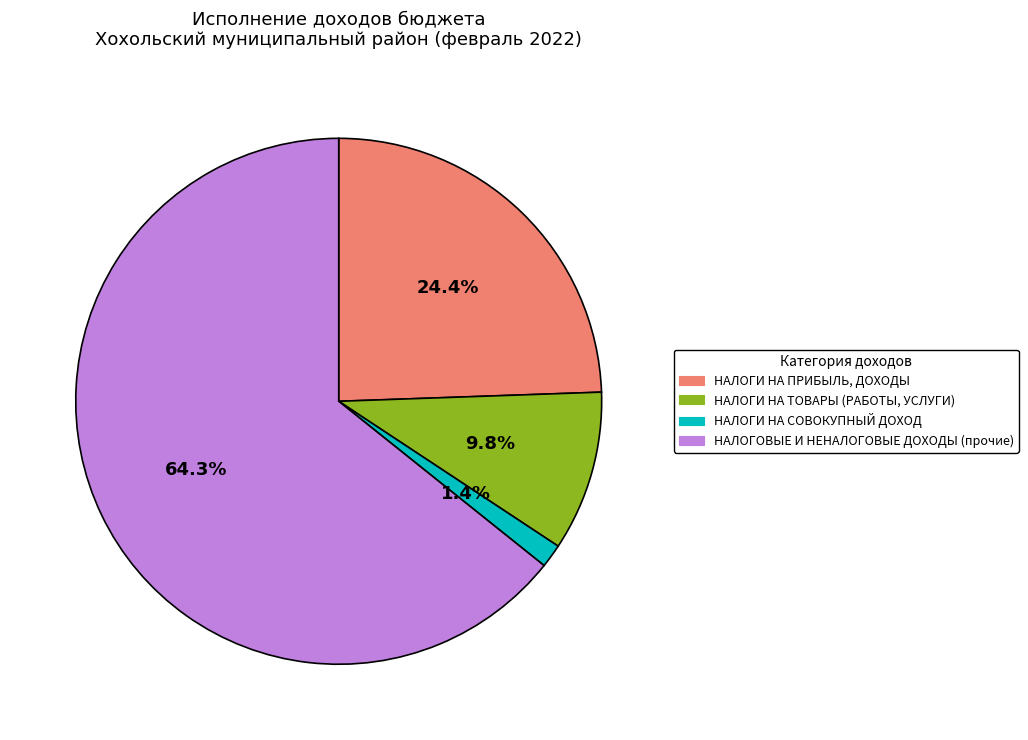

Does НАЛОГОВЫЕ И НЕНАЛОГОВЫЕ ДОХОДЫ (прочие) account for over 50% of the chart?

Yes